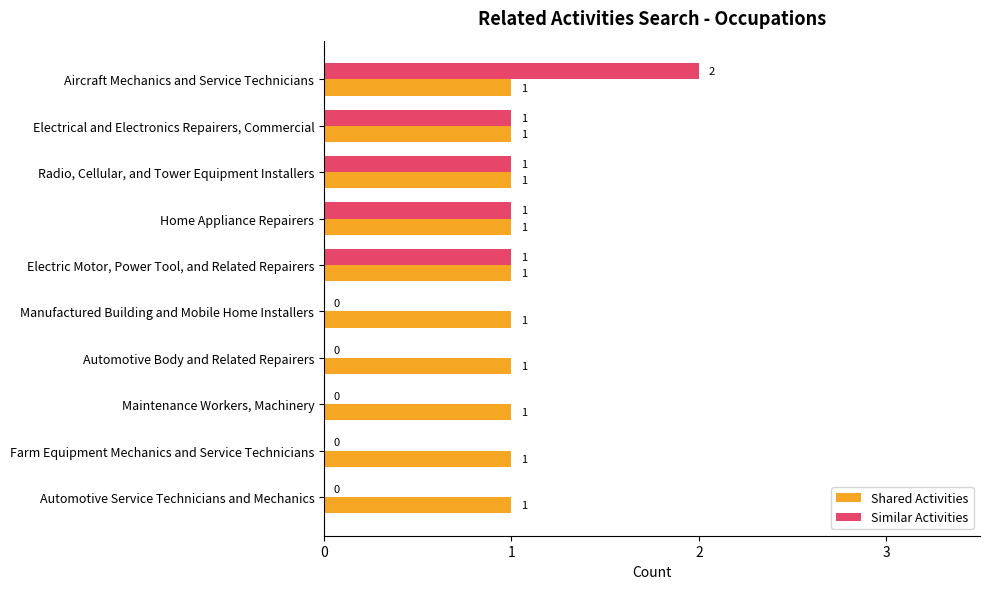

True or false: Similar Activities has a value of 2 at Aircraft Mechanics and Service Technicians.

True